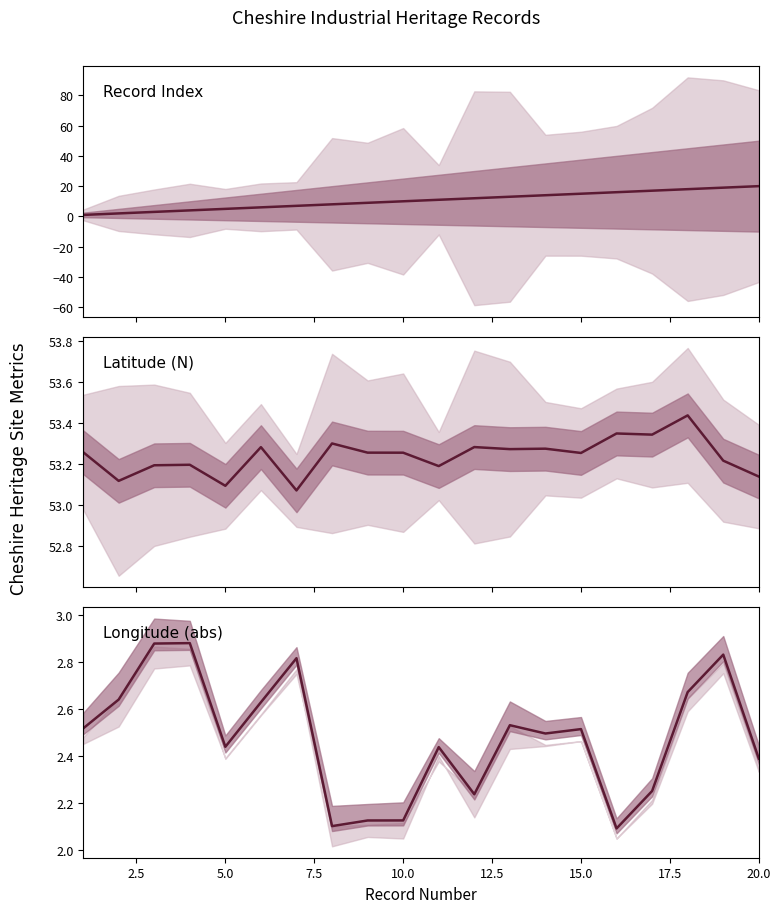

Count the Longitude (abs) values in the range 2 to 3.

20